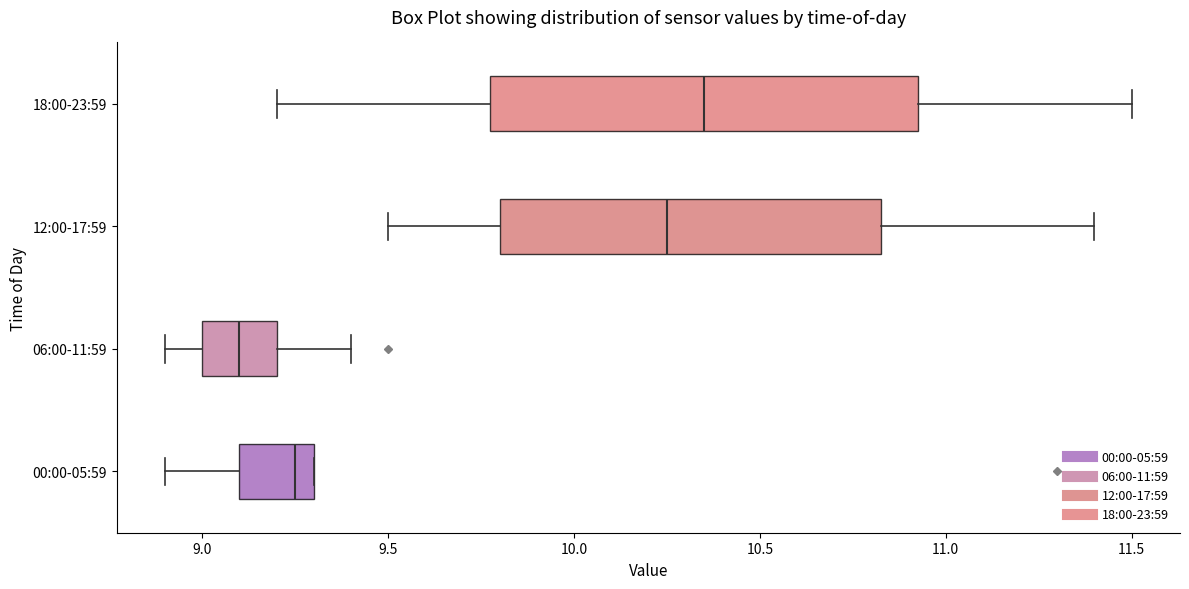

Reading bottom to top, read every box against the x-axis: the position of its median line, the range the box covers, and the ends of its whiskers. The values are not printed on the chart, so give them approximately, as read against the axis.

00:00-05:59: median 9.25, box 9.10 to 9.30, whiskers 8.90 to 9.30
06:00-11:59: median 9.10, box 9.00 to 9.20, whiskers 8.90 to 9.40
12:00-17:59: median 10.25, box 9.80 to 10.85, whiskers 9.50 to 11.40
18:00-23:59: median 10.35, box 9.80 to 10.95, whiskers 9.20 to 11.50